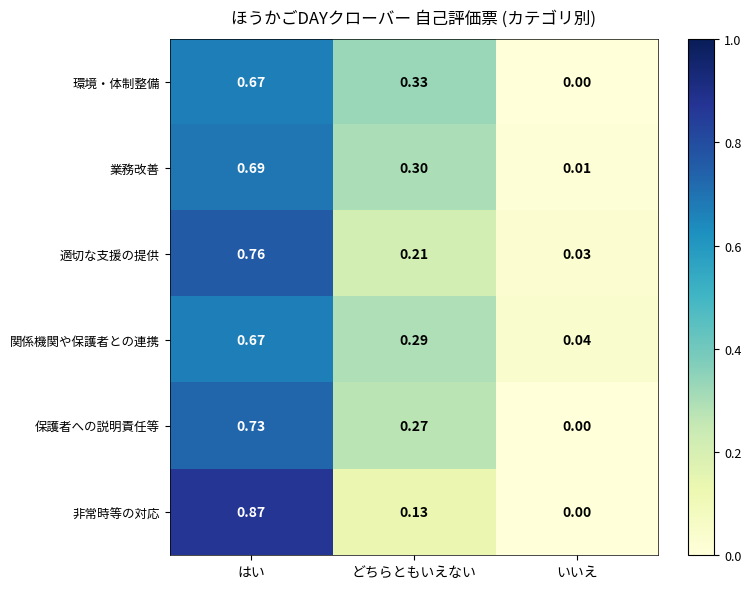

At which category is the sum across all series the highest?

はい